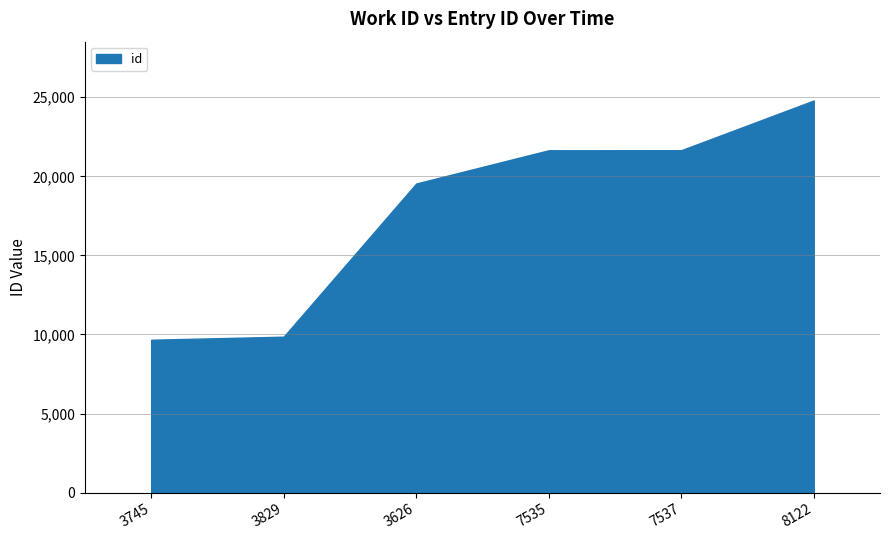

Which has a higher value, 8122 or 7537?

8122